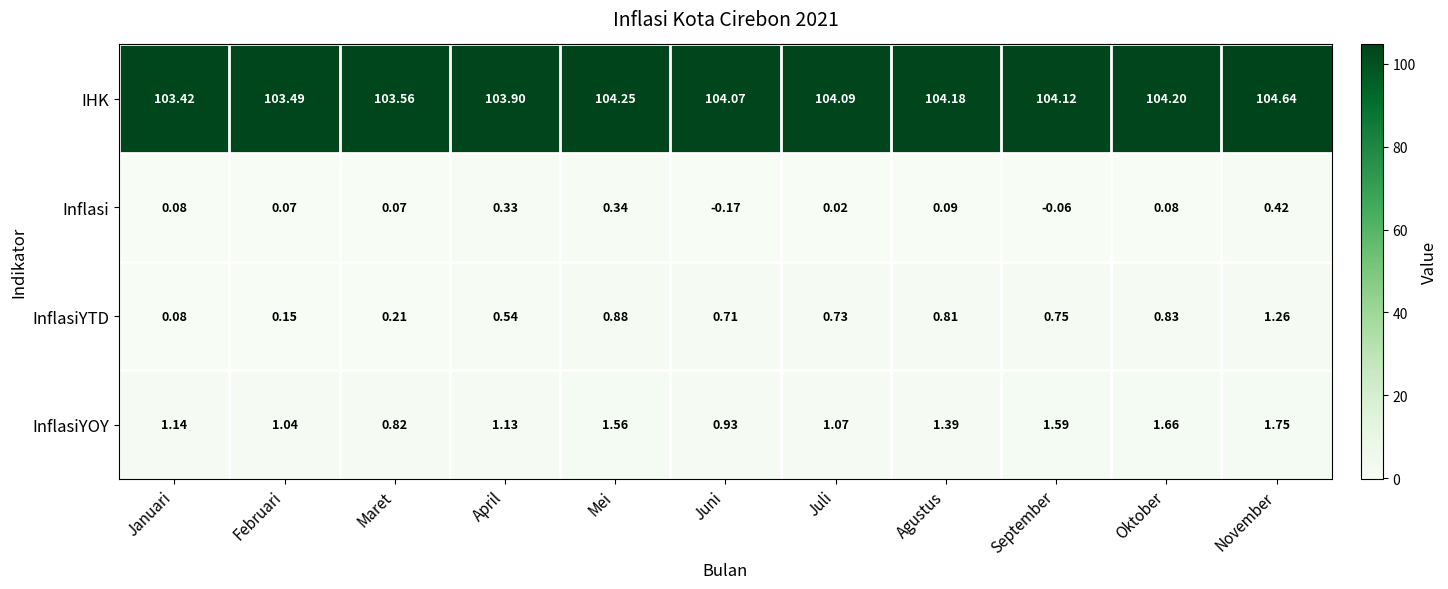

Which label corresponds to the smallest value in the chart?

Juni